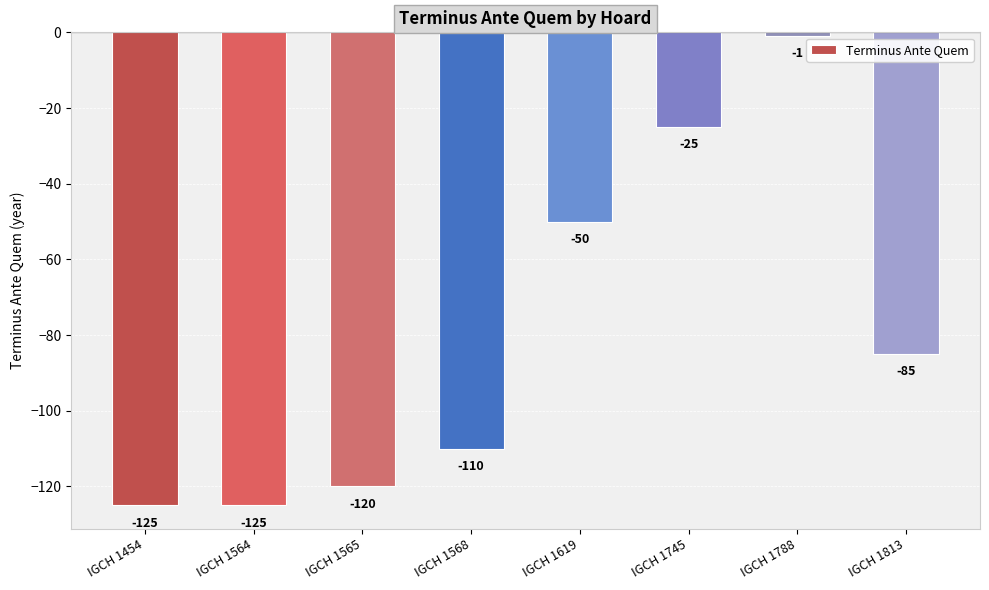

Reading left to right, list all the values displayed in this chart.

IGCH 1454=-125	IGCH 1564=-125	IGCH 1565=-120	IGCH 1568=-110	IGCH 1619=-50	IGCH 1745=-25	IGCH 1788=-1	IGCH 1813=-85